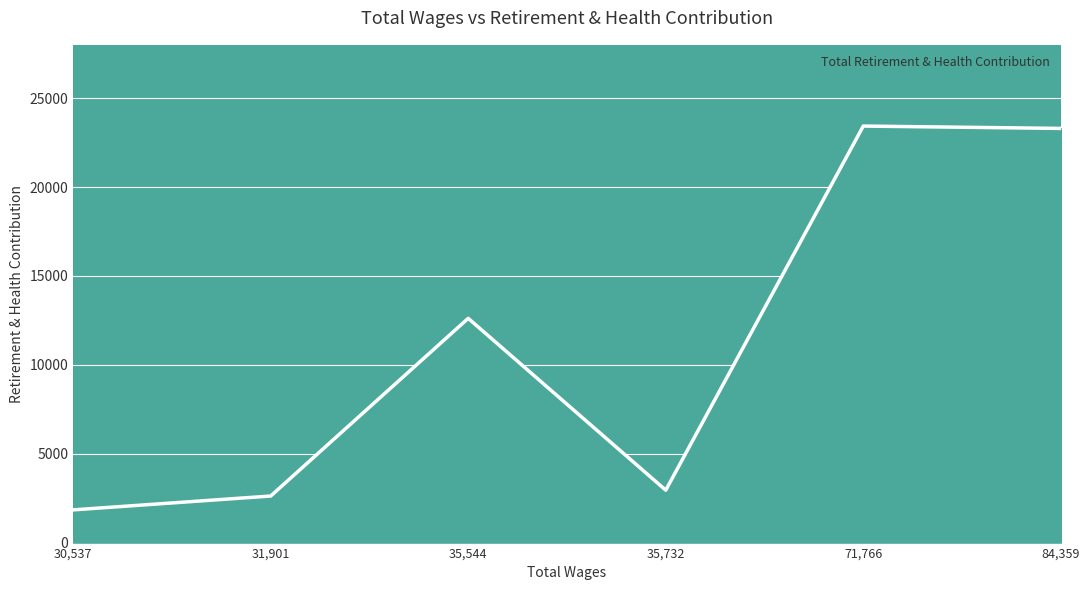

What is the smallest value displayed?

1840